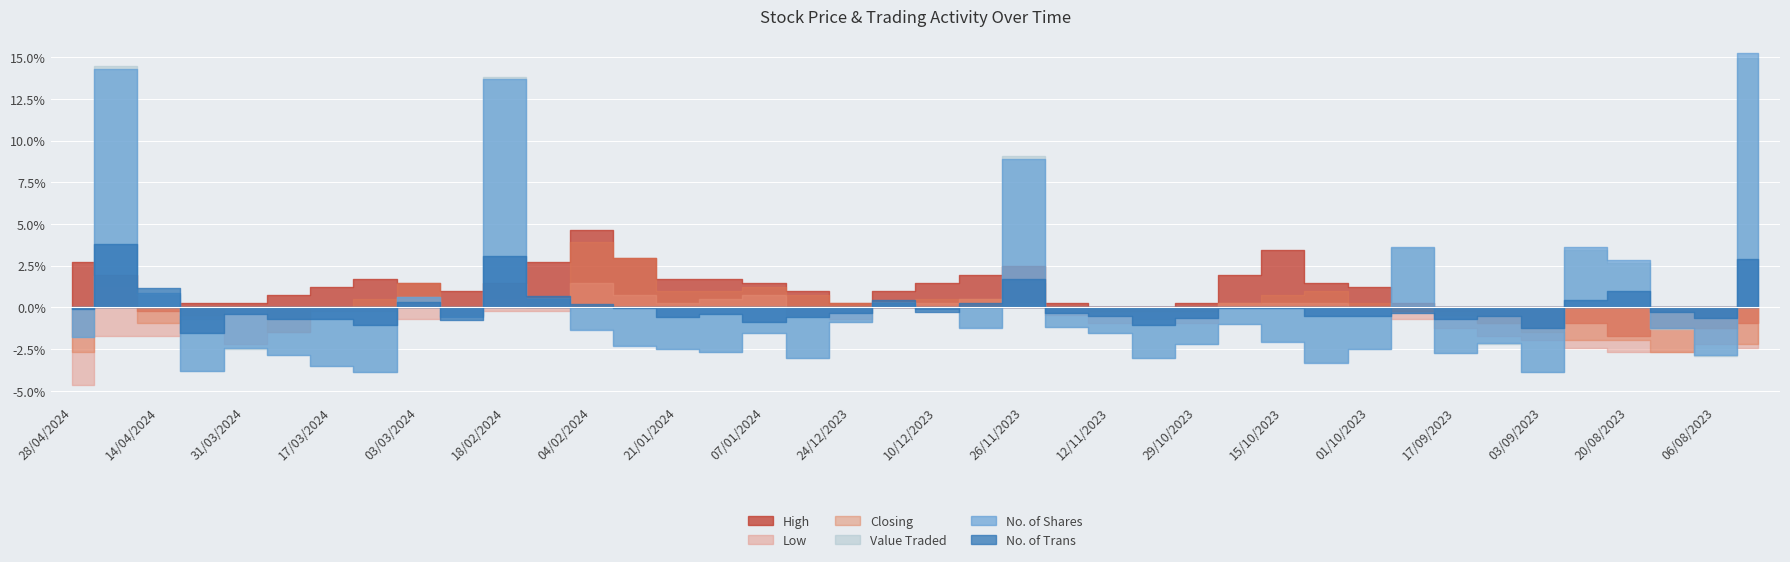

Which series has the widest spread of values?

Value Traded